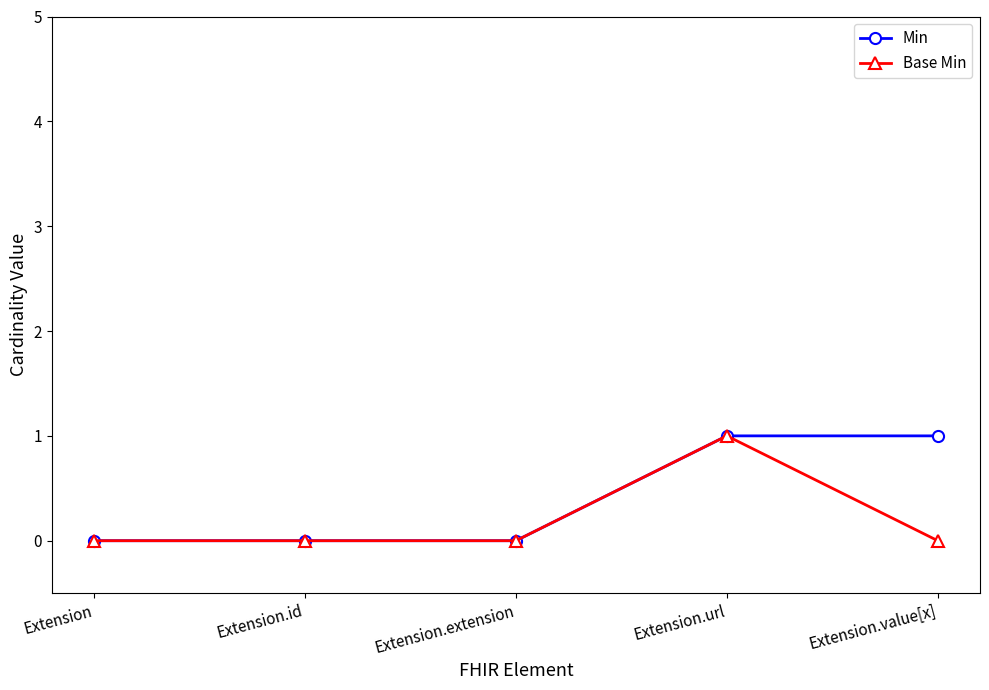

What is the total value across all series at Extension.url?

2